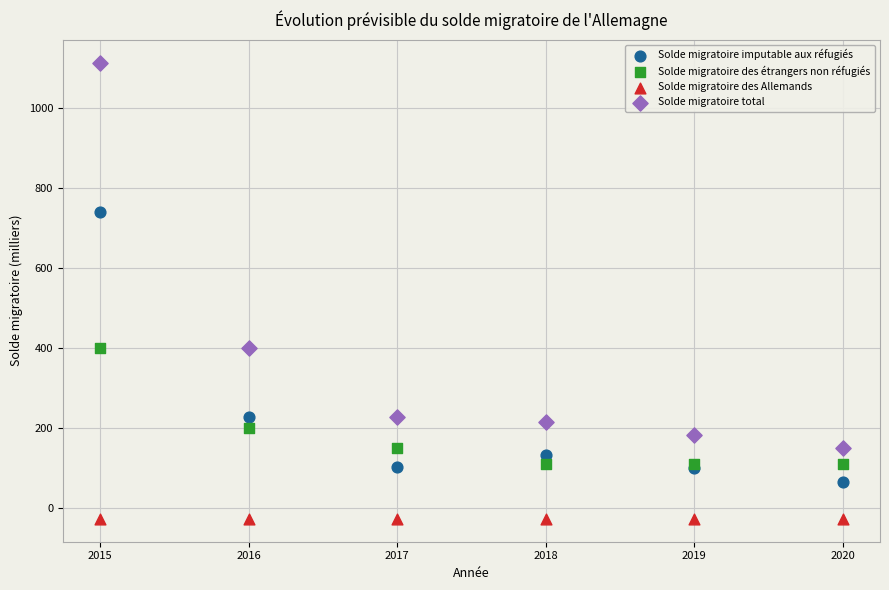

Which series reaches the maximum Y coordinate?

Solde migratoire total